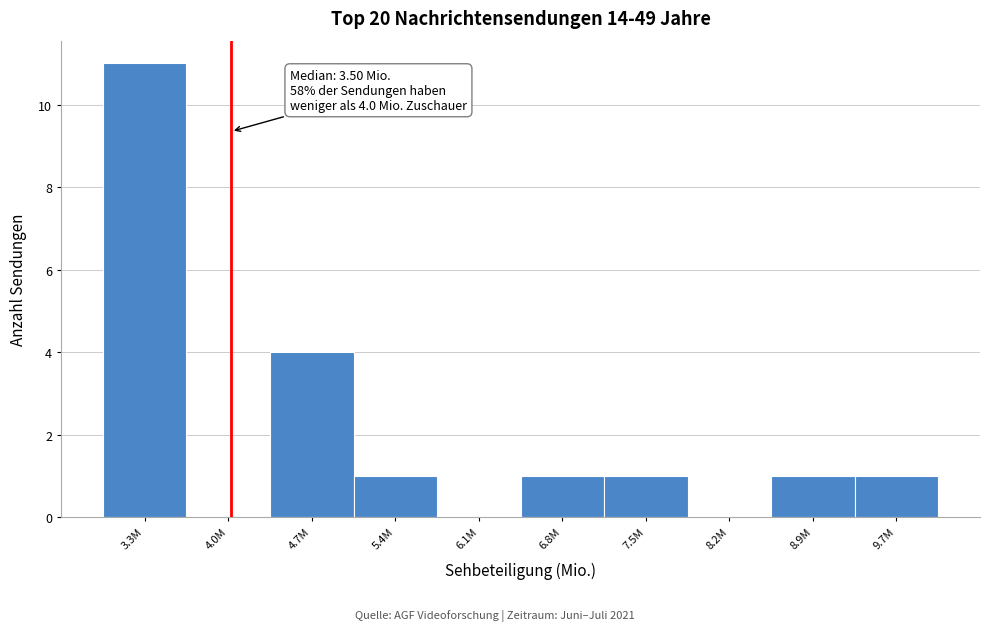

Reading left to right, what are all the values shown in this chart?

3.3M=11	4.0M=0	4.7M=4	5.4M=1	6.1M=0	6.8M=1	7.5M=1	8.2M=0	8.9M=1	9.7M=1